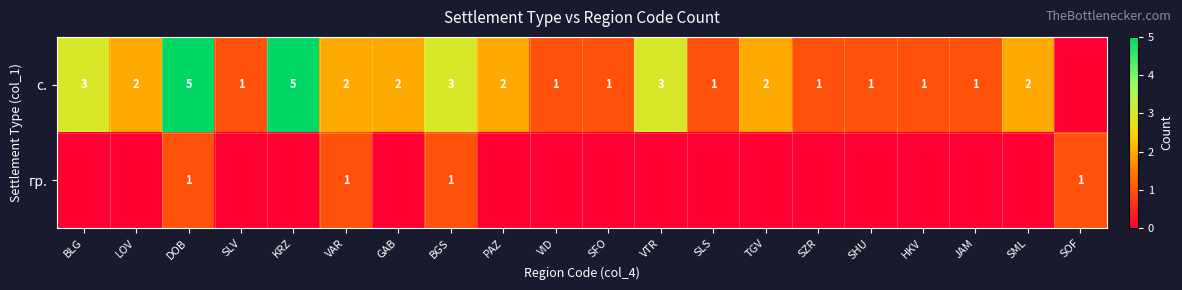

What is the sum of the с. values at SFO and TGV?

3